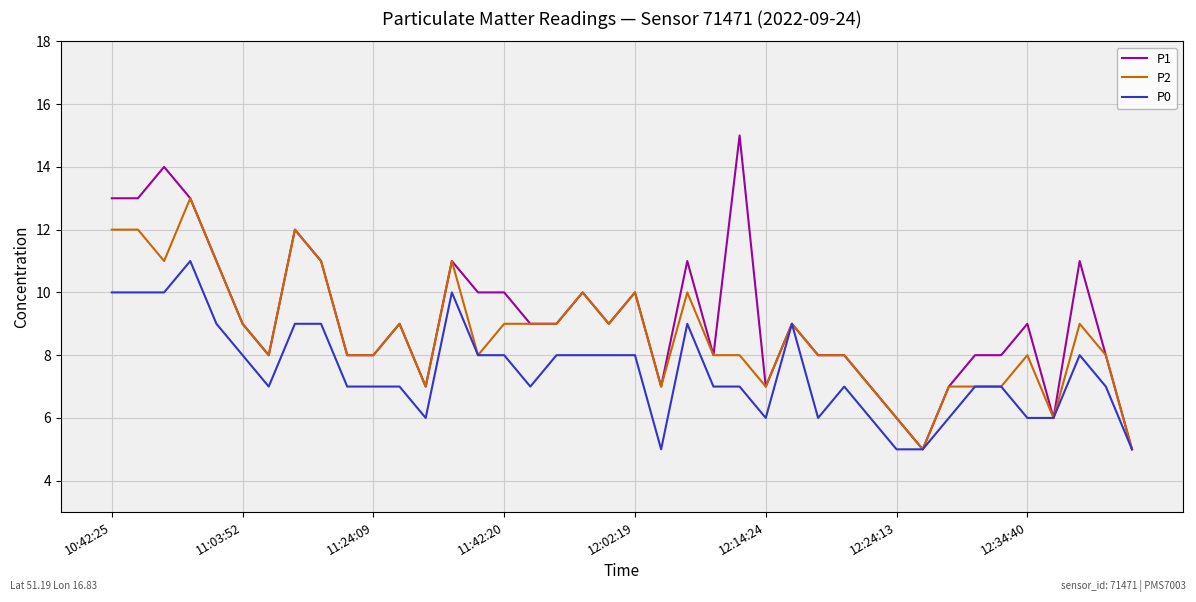

Which series has the largest range (max minus min)?

P1